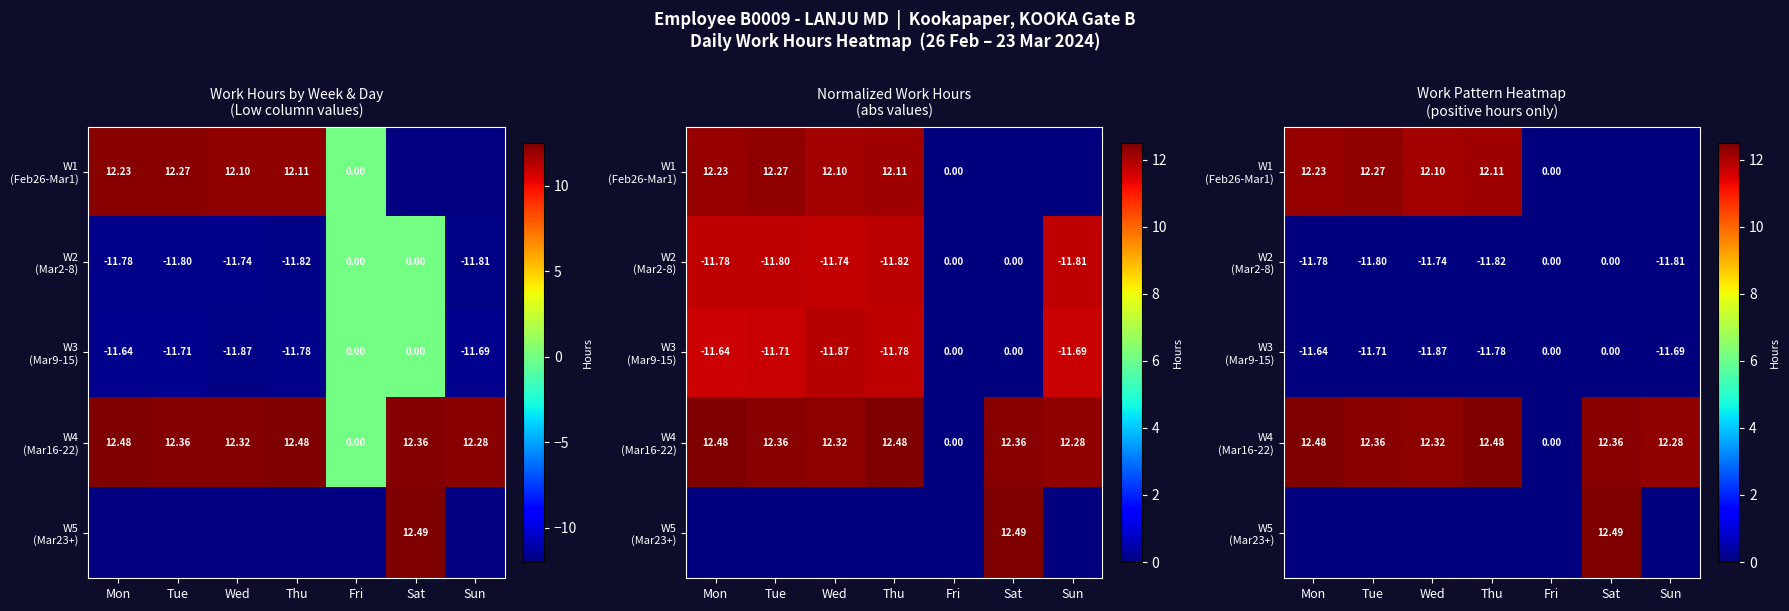

What is the difference between the W1 (Feb26-Mar1) values at Wed and Mon?

0.1